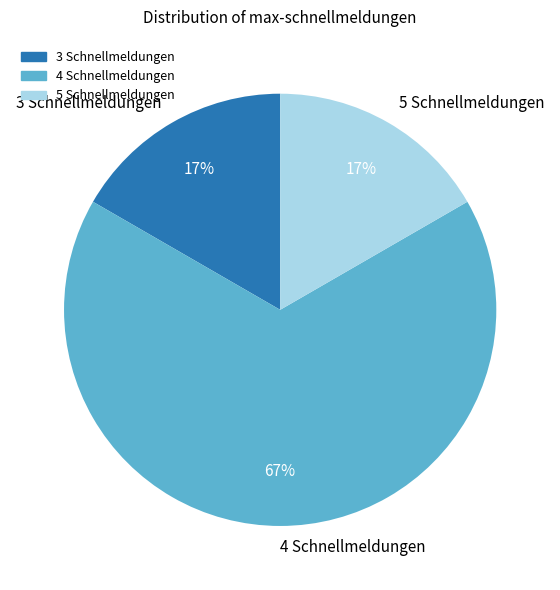

Which category accounts for the majority?

4 Schnellmeldungen